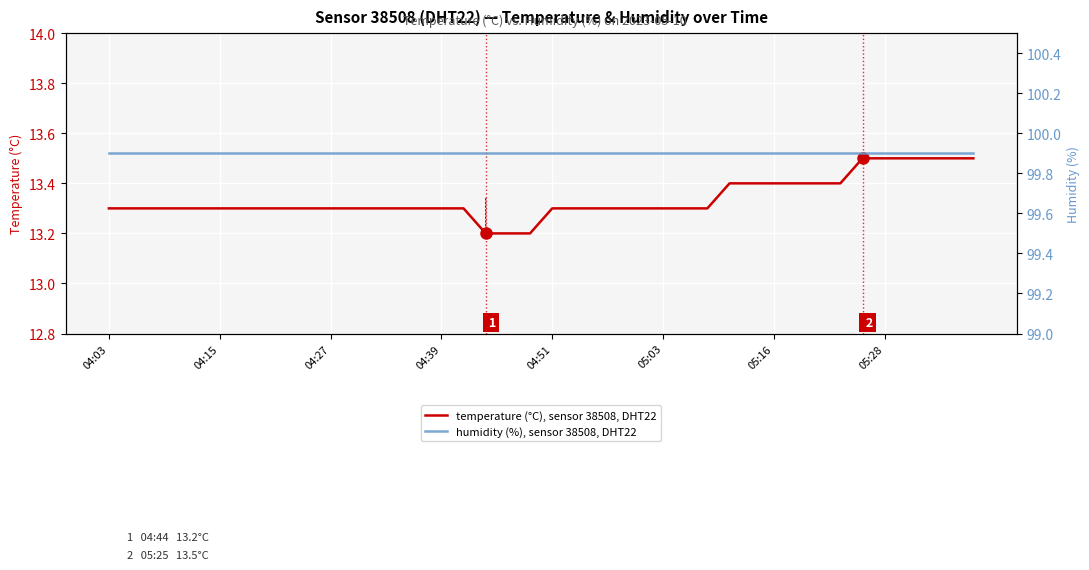

What is the smallest value displayed?

13.2